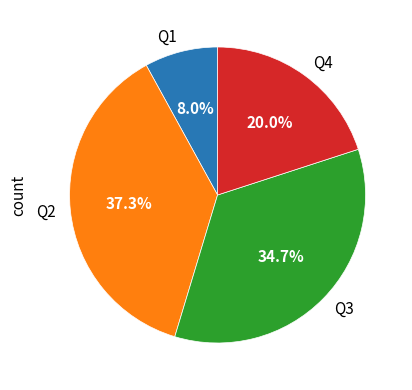

Do Q2 and Q3 together represent more than half of the pie?

Yes